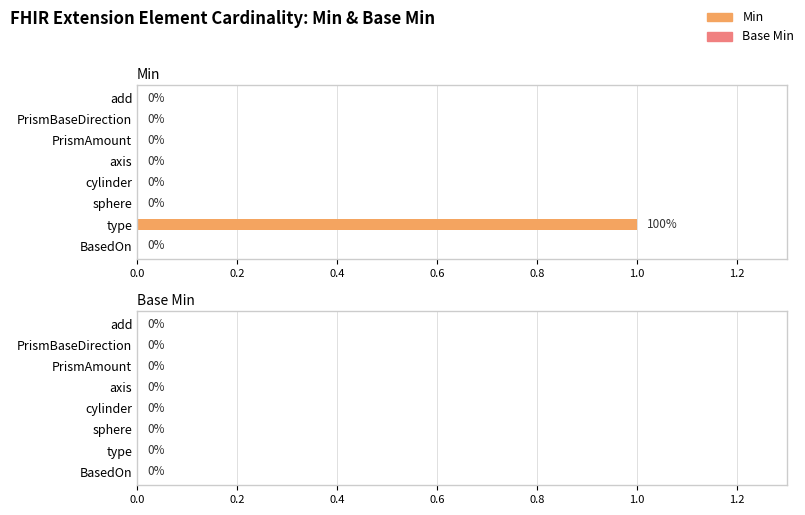

At which category does the chart reach its peak across all series?

type